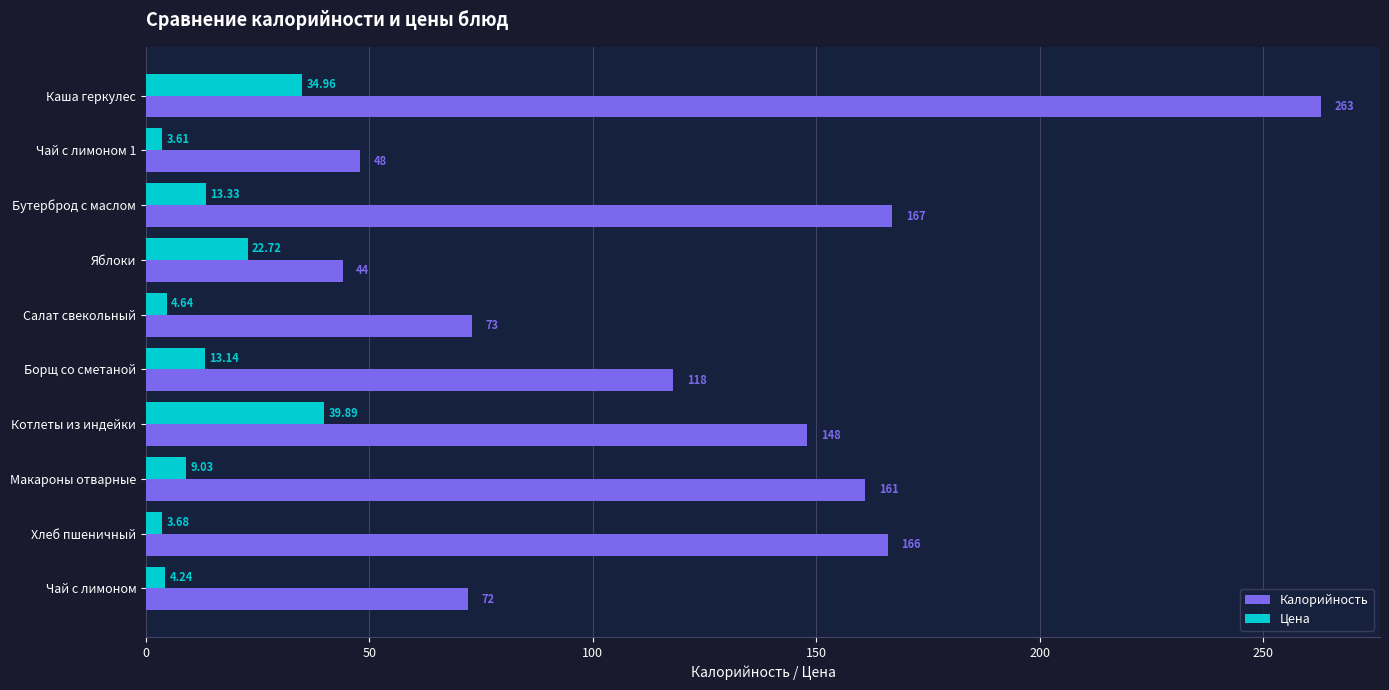

Rank the series by their average value, from lowest to highest.

Цена, Калорийность